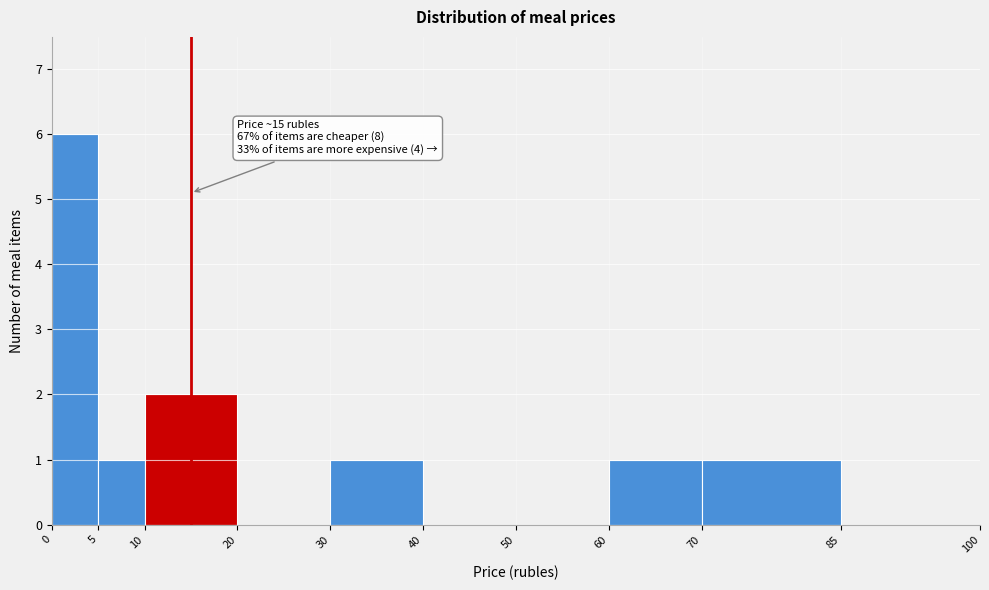

Over which range of the x-axis is the bar tallest?

0 to 5